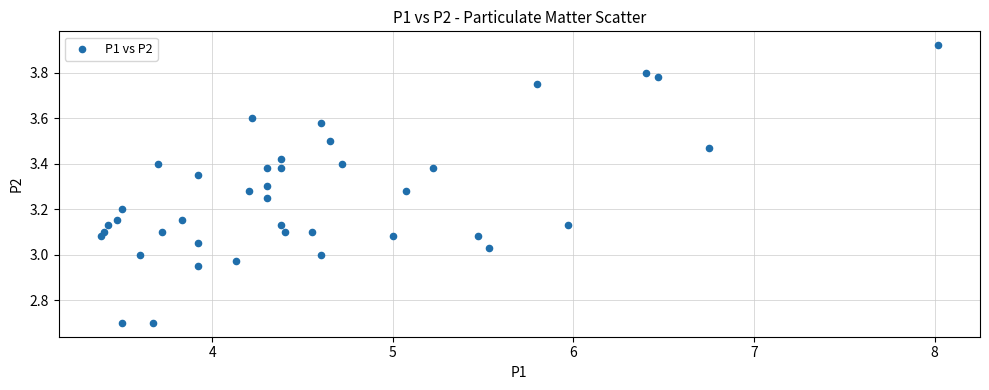

What is the range of Y values (max minus min)?

1.2